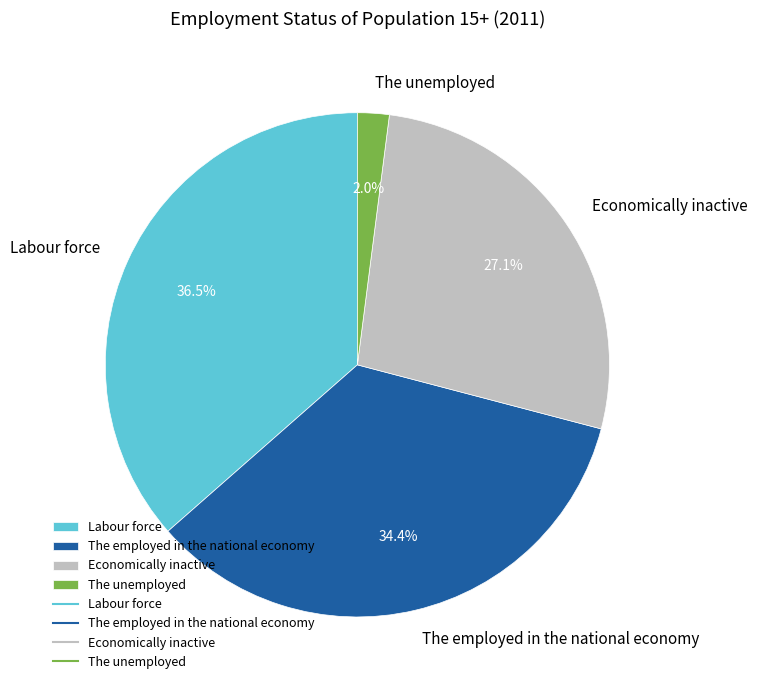

Does The employed in the national economy account for over 50% of the chart?

No